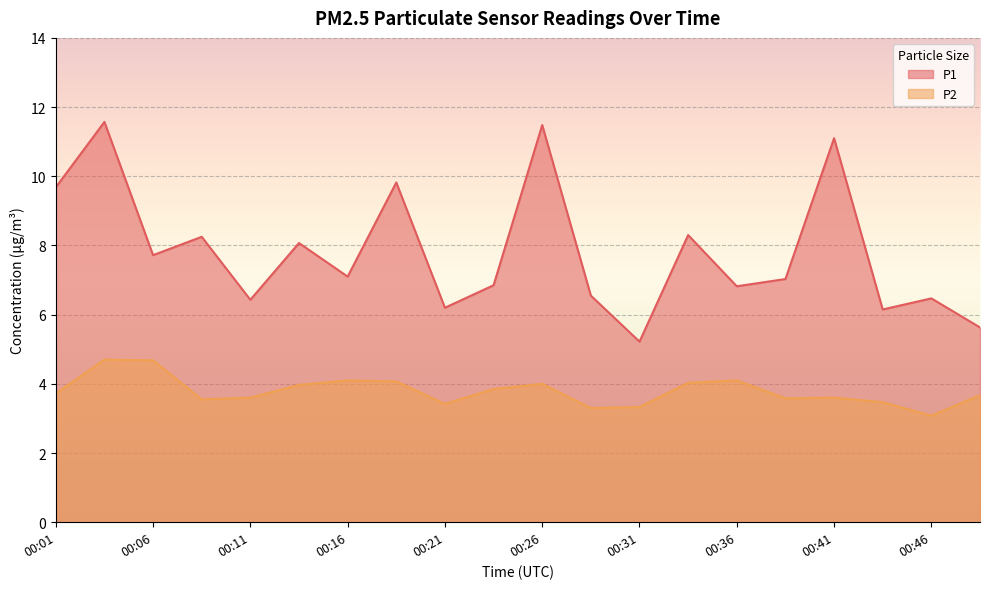

Does the chart display data point markers on the line(s)?

No